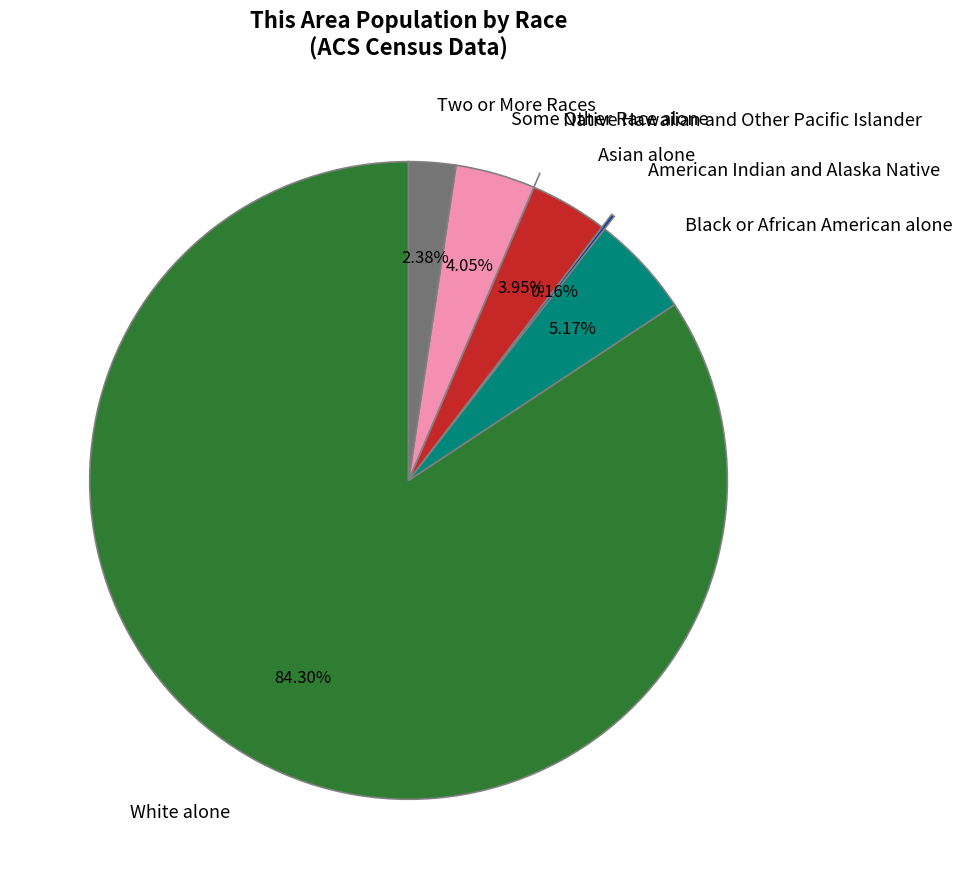

Which has a higher value, Two or More Races or Some Other Race alone?

Some Other Race alone